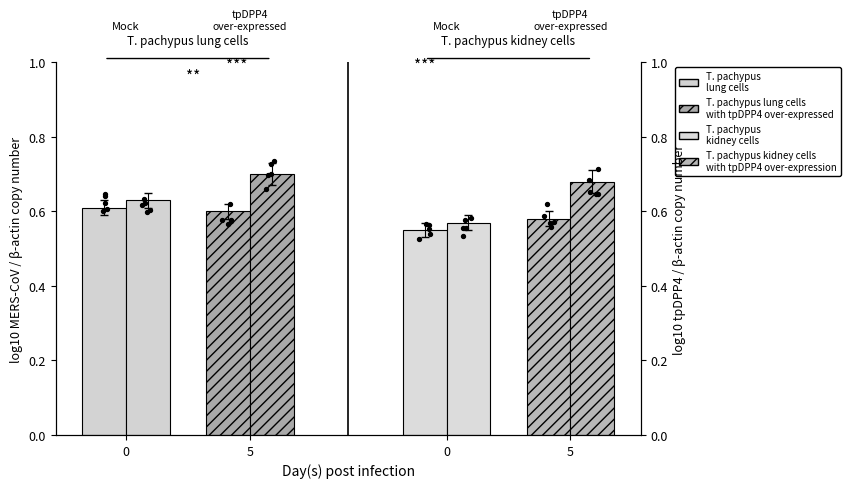

Is the value of T. pachypus lung cells at 5 greater than the value of T. pachypus kidney cells with tpDPP4 over-expression at 5?

No